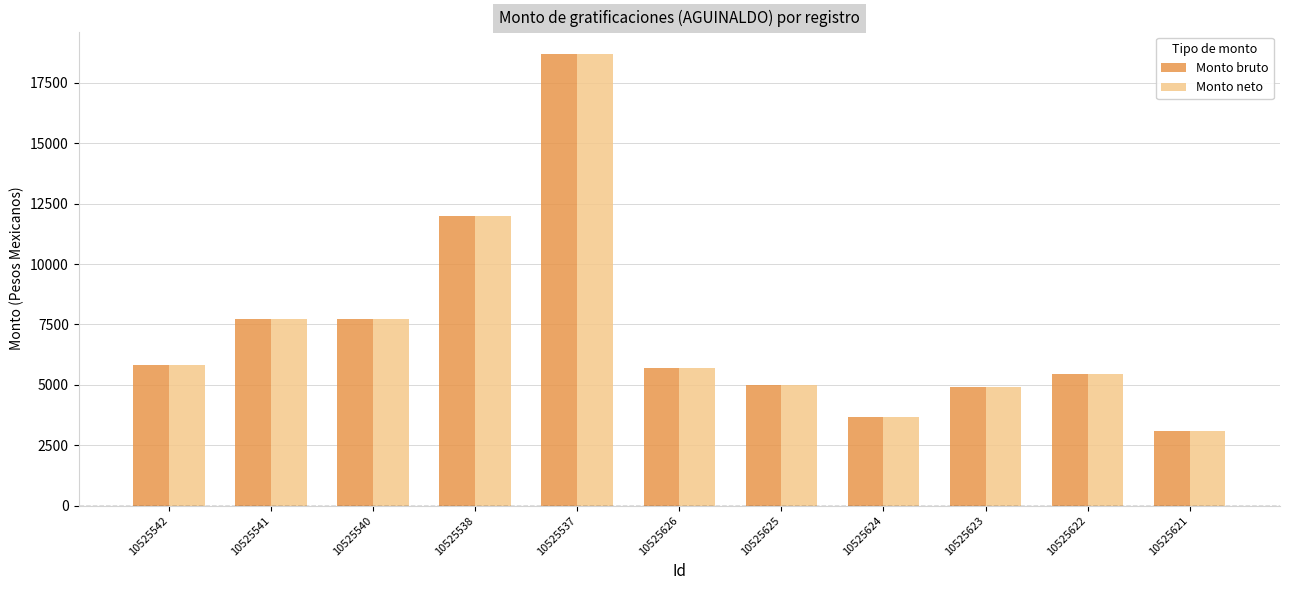

Is it true that Monto neto equals 5012 at 10525625?

True